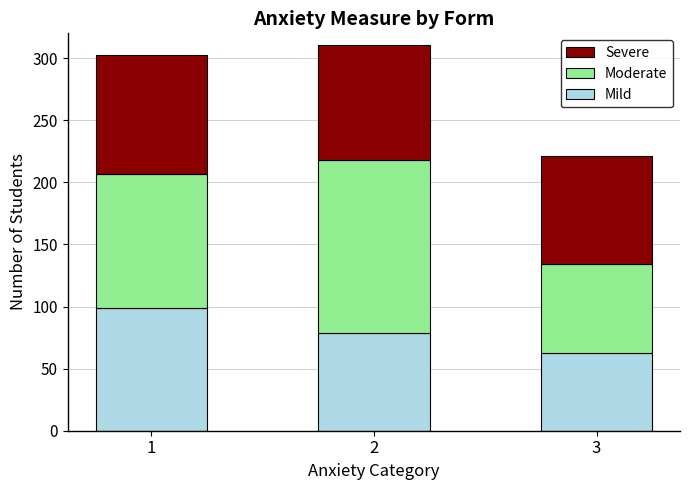

At which label does Mild reach its peak?

1